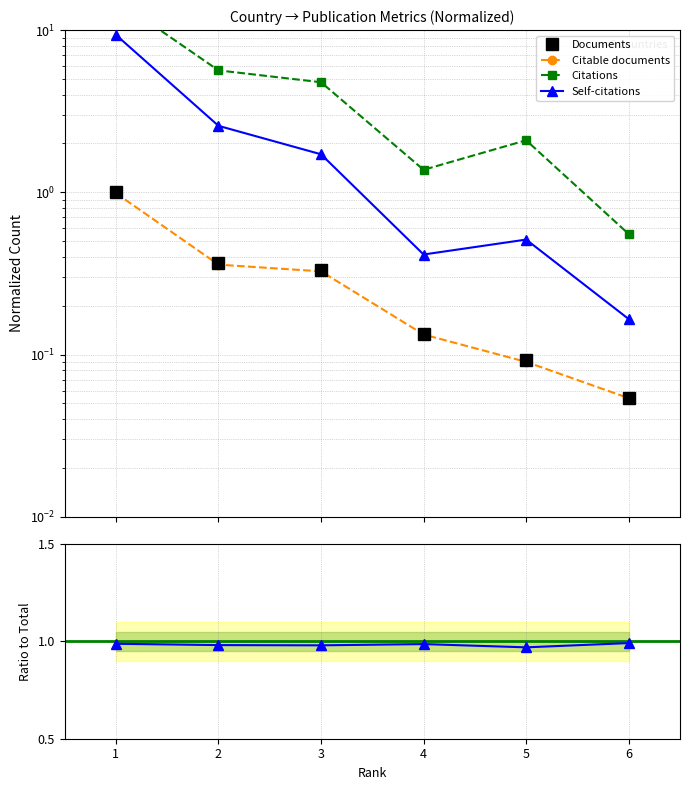

Which series has the widest spread of values?

Citations